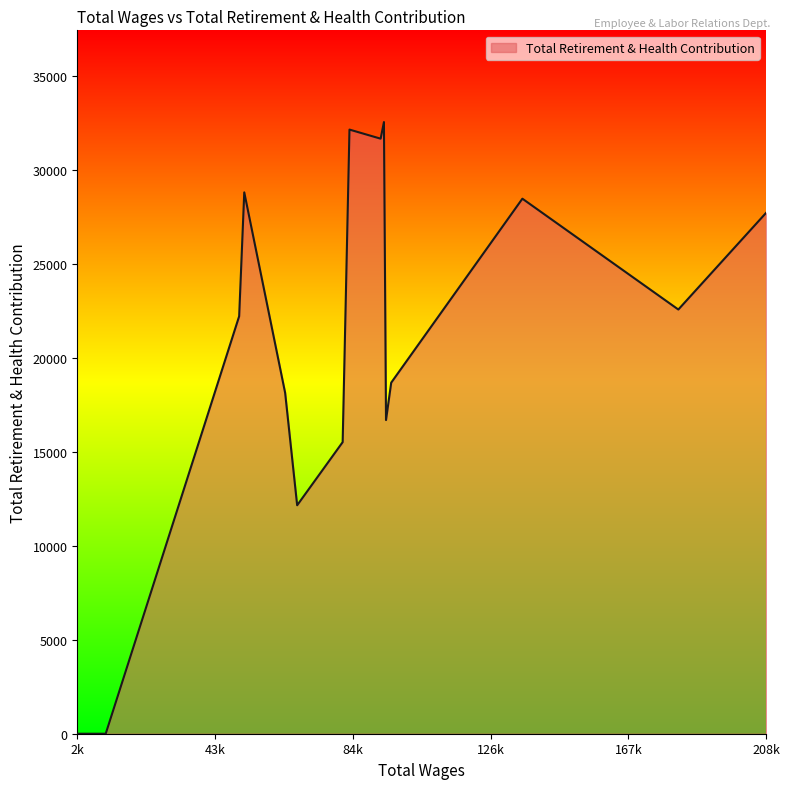

What is the greatest value displayed?

32540